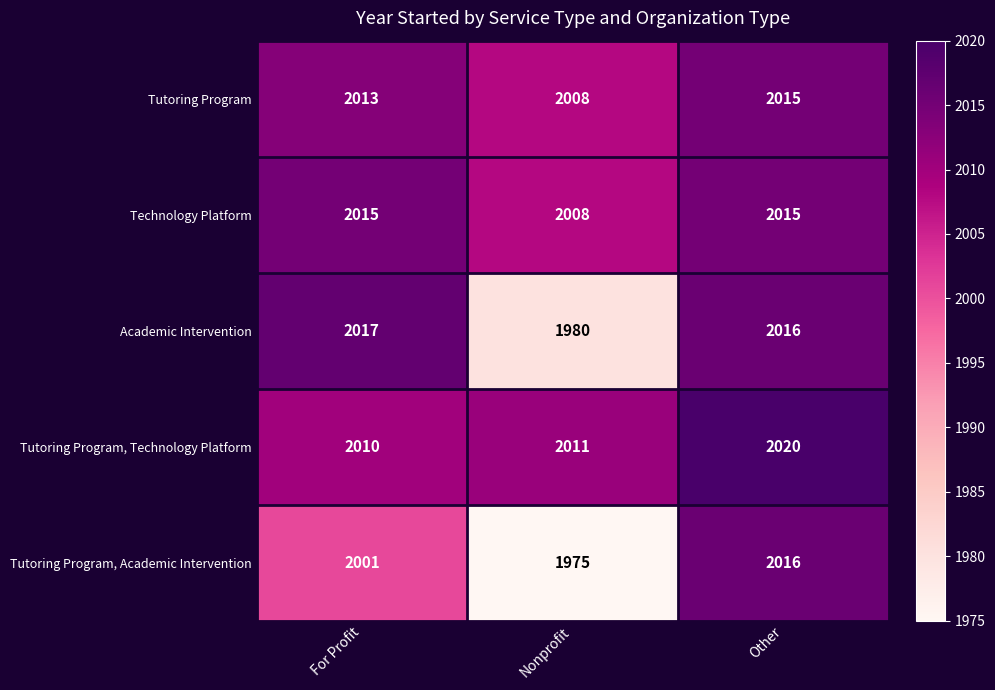

What is the sum of the Tutoring Program, Technology Platform values at For Profit and Nonprofit?

4021